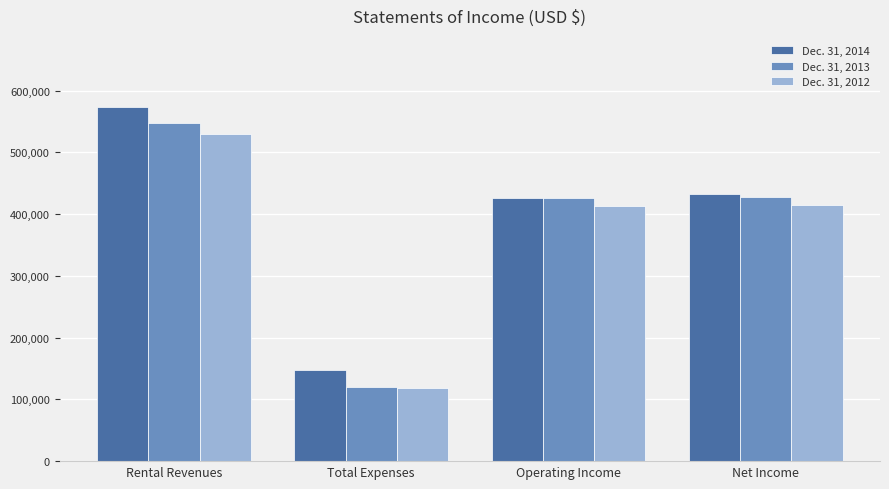

What is the minimum value for Dec. 31, 2013?

120851